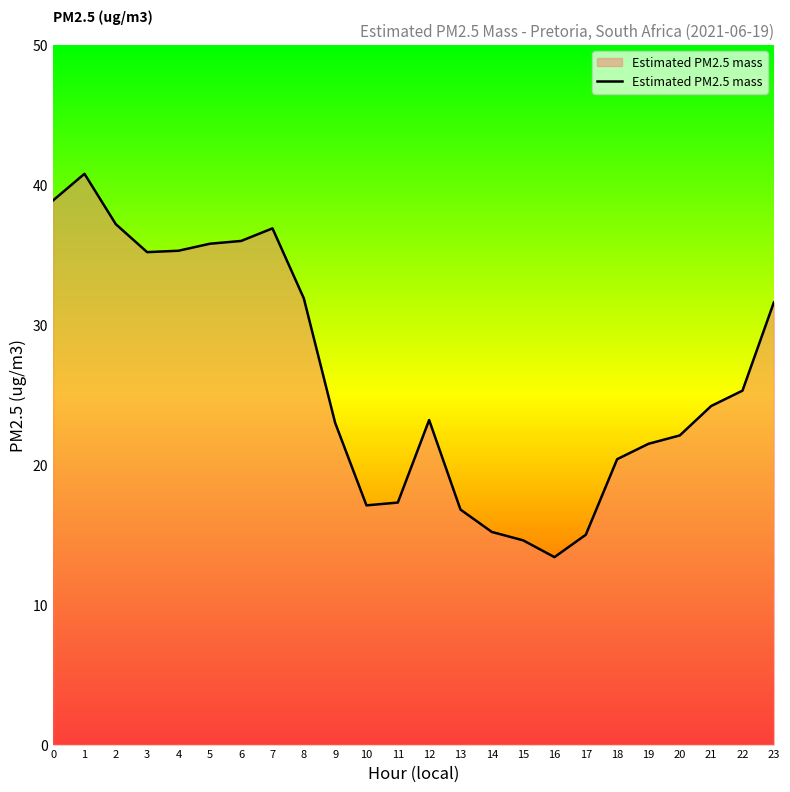

At which category does the chart reach its peak across all series?

1